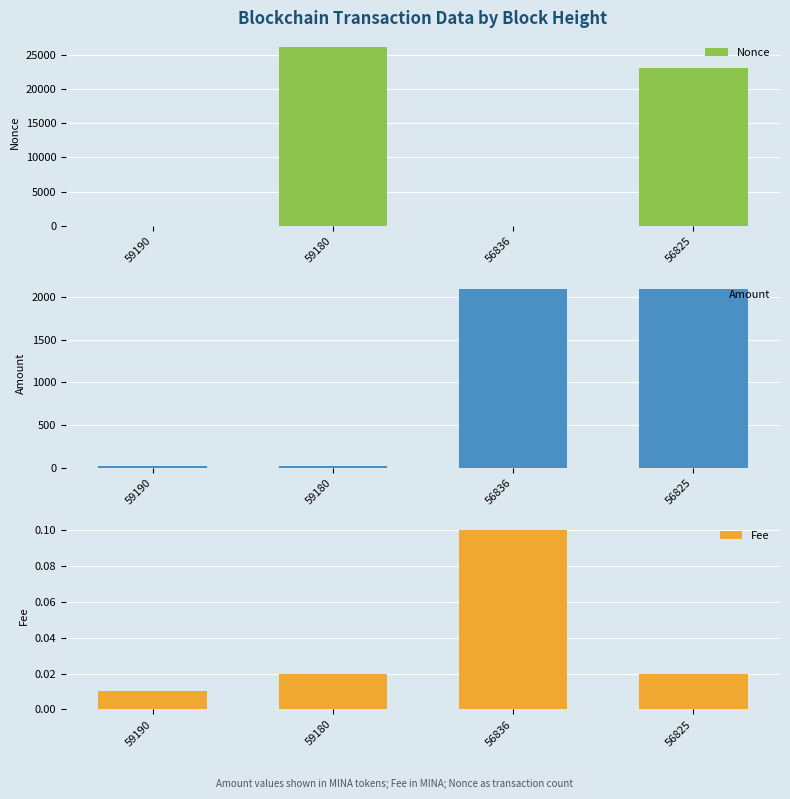

Reading left to right, what are all the values shown in this chart?

Nonce: 1.0	26154.0	0.0	23061.0
Amount: 14.5	14.5	2100.1	2101.2
Fee: 0.0	0.0	0.1	0.0